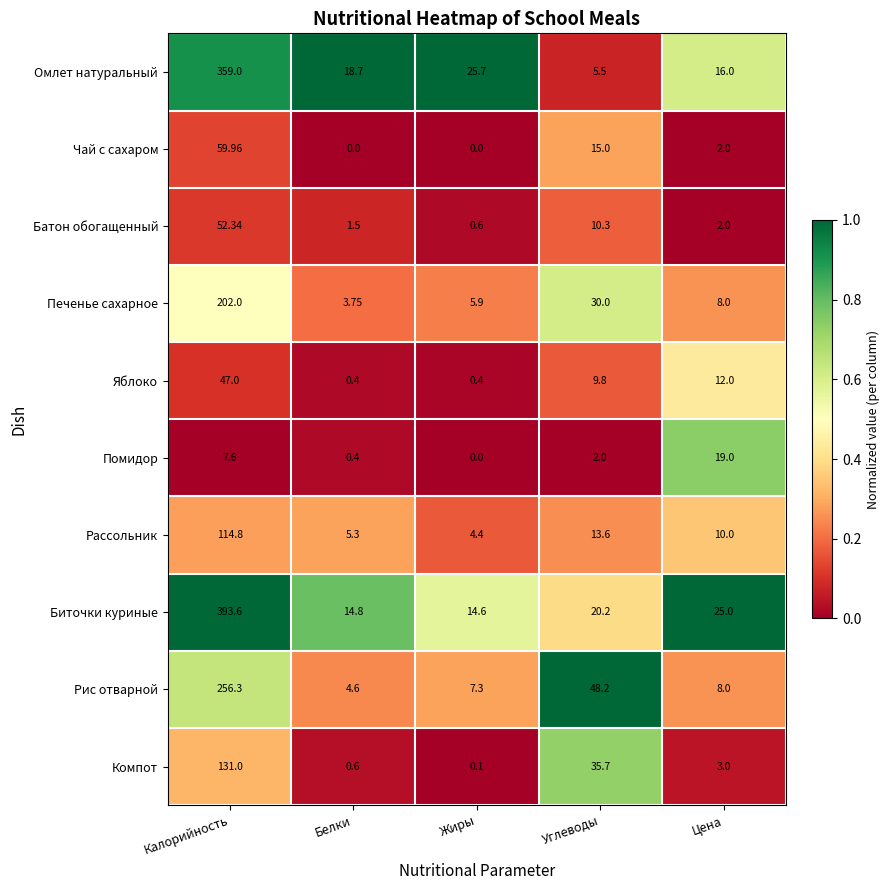

Rank the series by their maximum value, from lowest to highest.

Помидор, Яблоко, Батон обогащенный, Чай с сахаром, Рассольник, Компот, Печенье сахарное, Рис отварной, Омлет натуральный, Биточки куриные